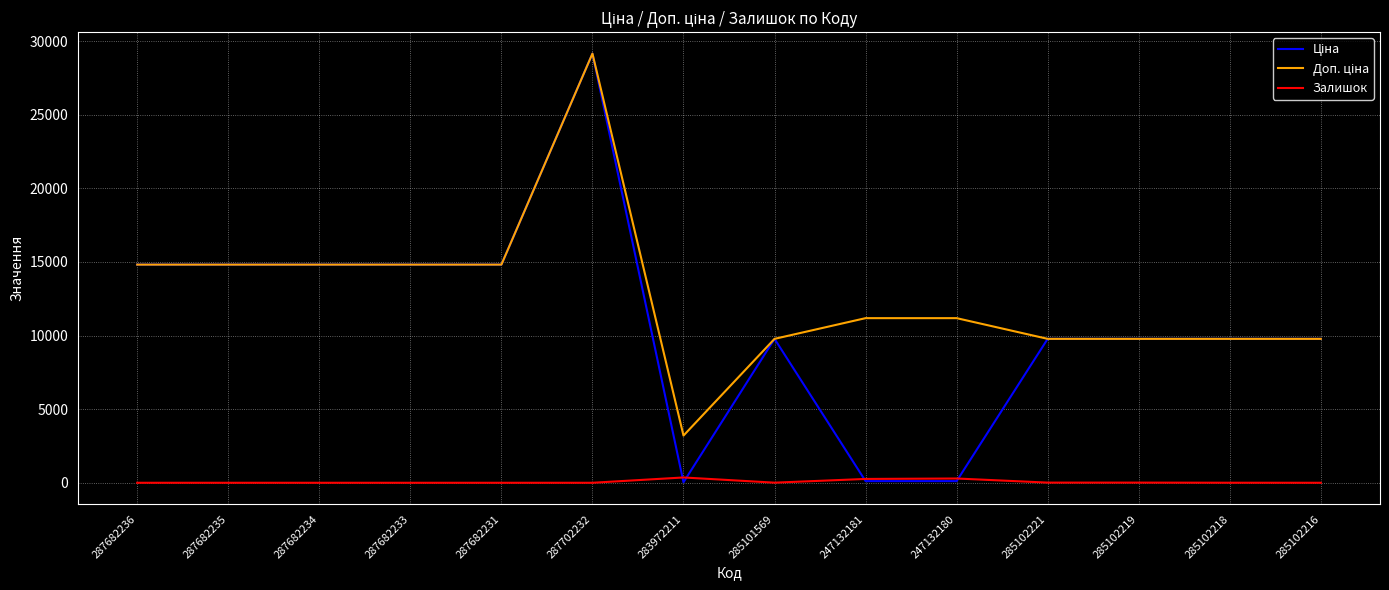

True or false: Залишок has a value of 11.0 at 285102219.

True